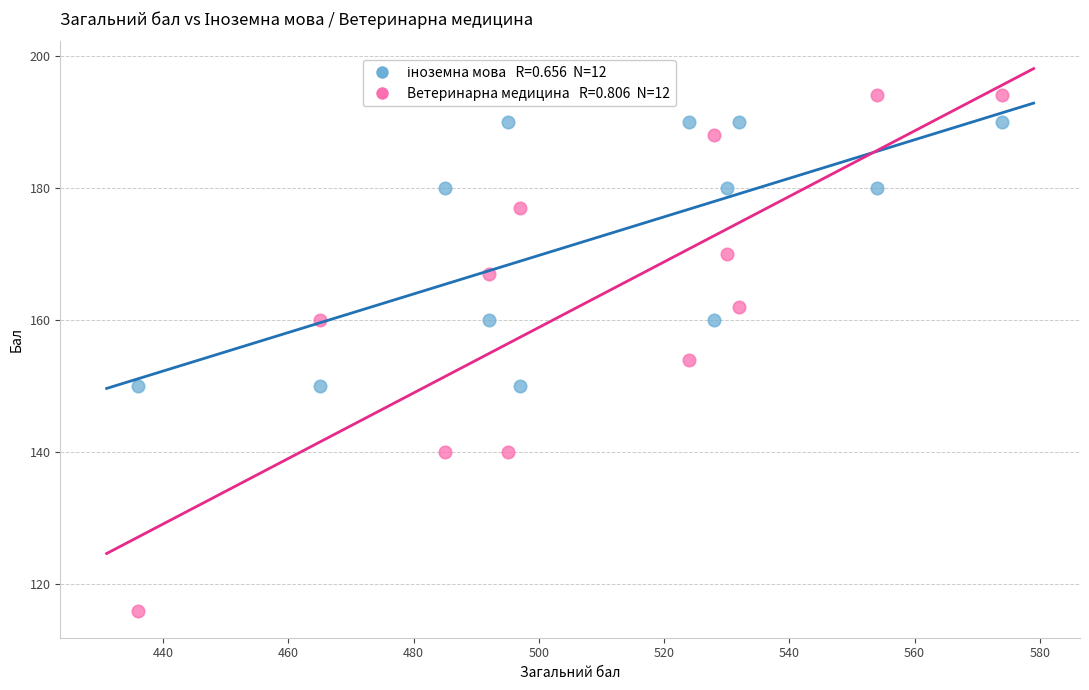

Across all data points, what is the range of X values (max minus min)?

138